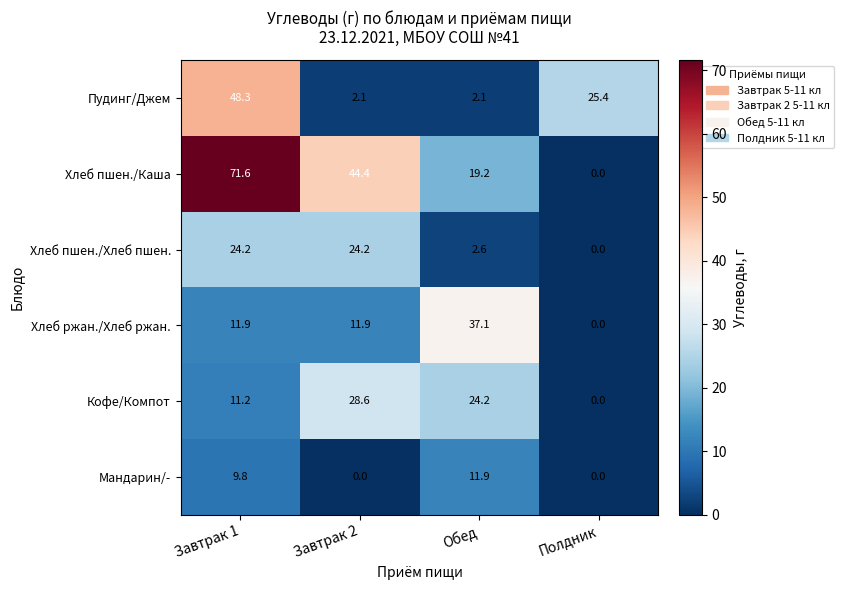

How many values in the Хлеб пшен./Каша series exceed 44?

2